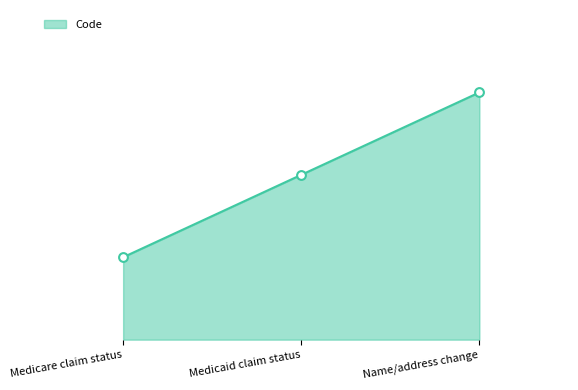

Which has a higher value, Medicaid claim status or Medicare claim status?

Medicaid claim status